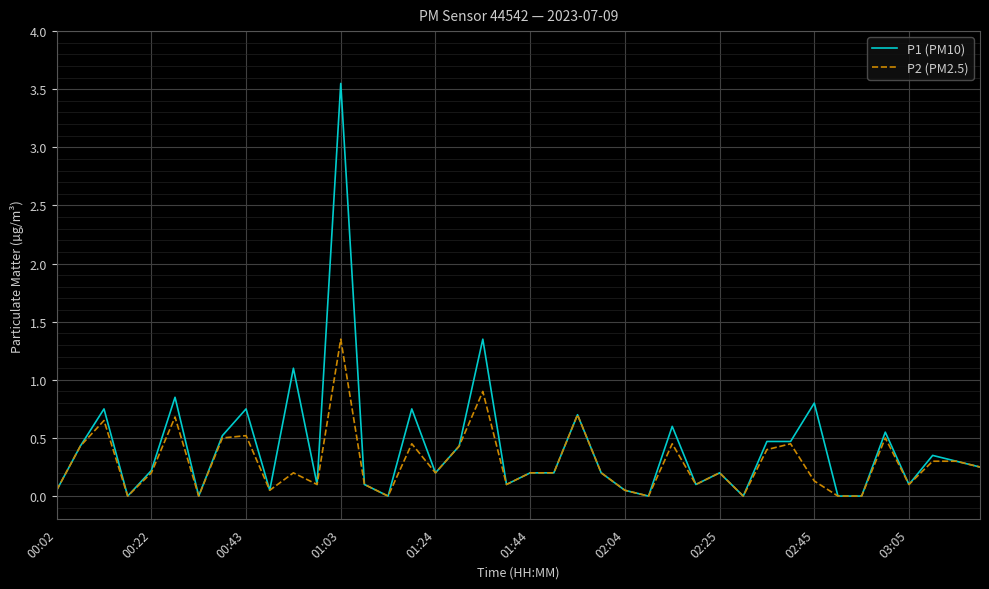

Which series has the largest range (max minus min)?

P1 (PM10)